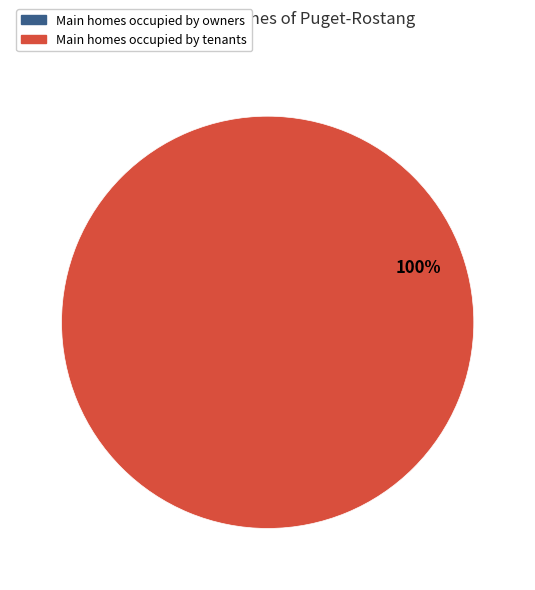

To the nearest percent, what is the average slice percentage?

50%